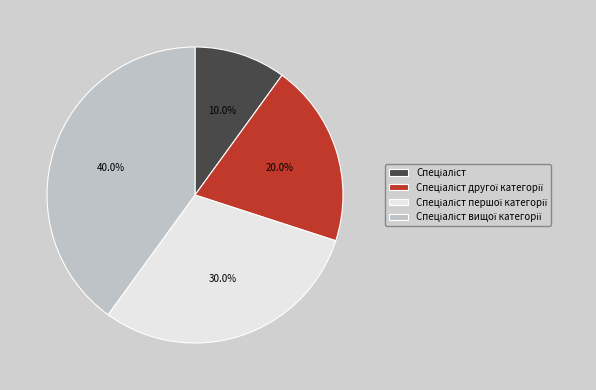

To the nearest percent, what is the difference between the largest and smallest slice percentages?

30%